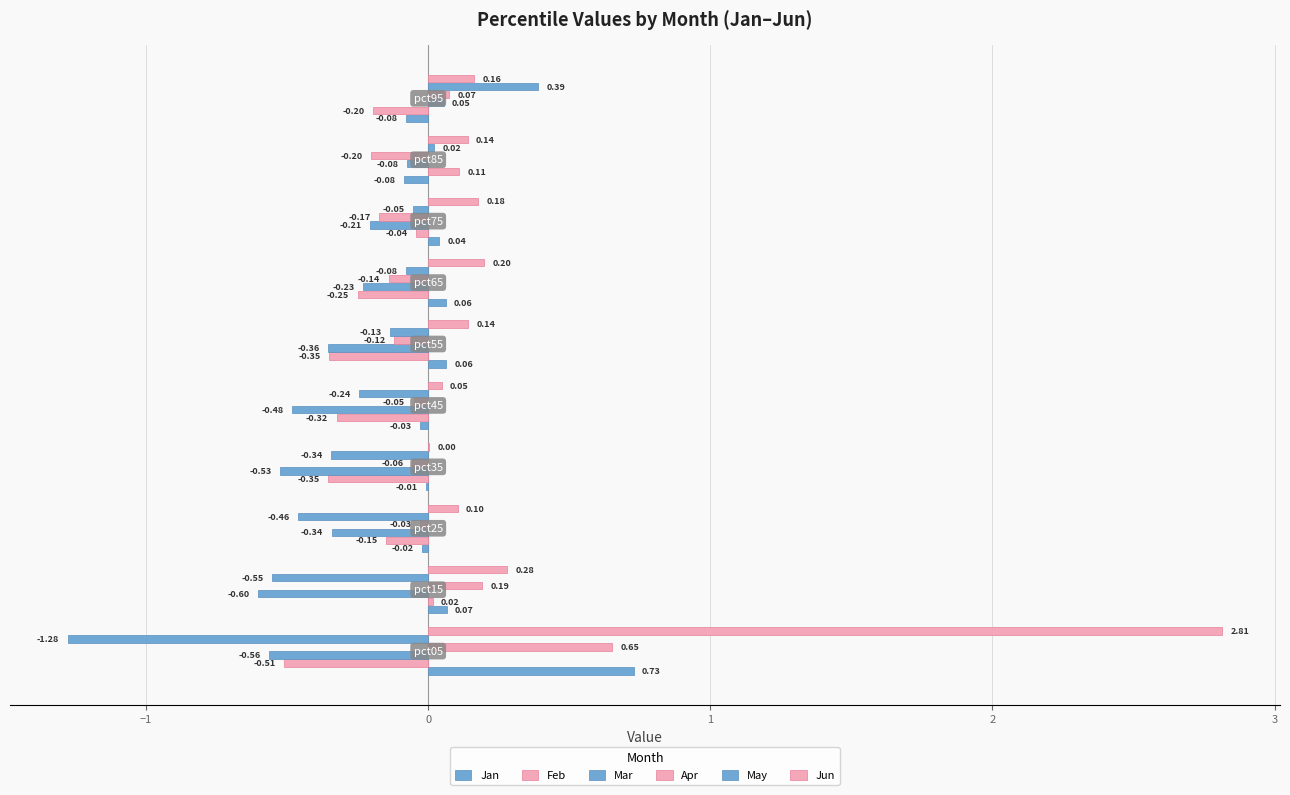

How many values in May are above zero?

2